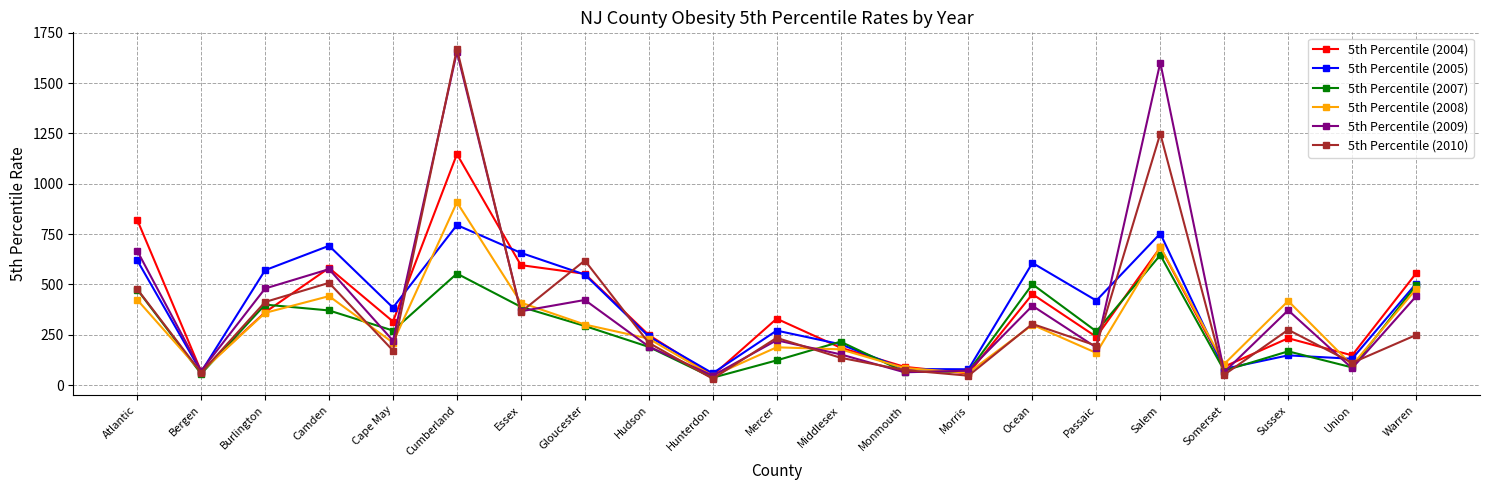

What is the value of the 5th Percentile (2007) point at the 2nd from the left?

56